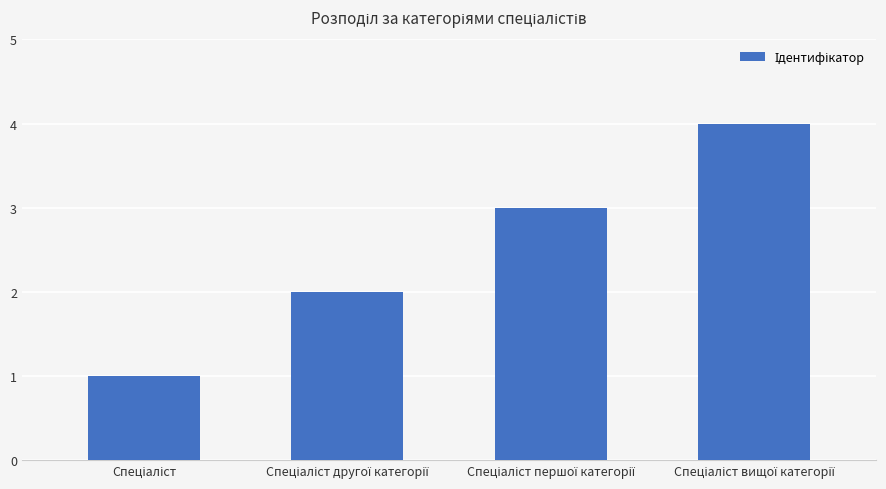

What is the sum of all values?

10